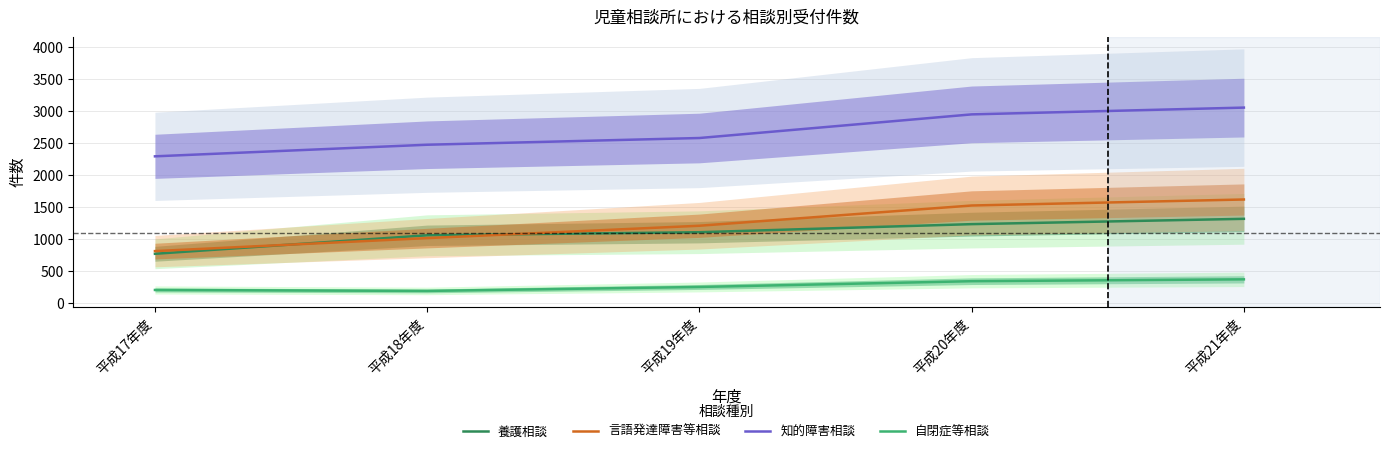

True or false: 言語発達障害等相談 and 自閉症等相談 cross at least once.

False